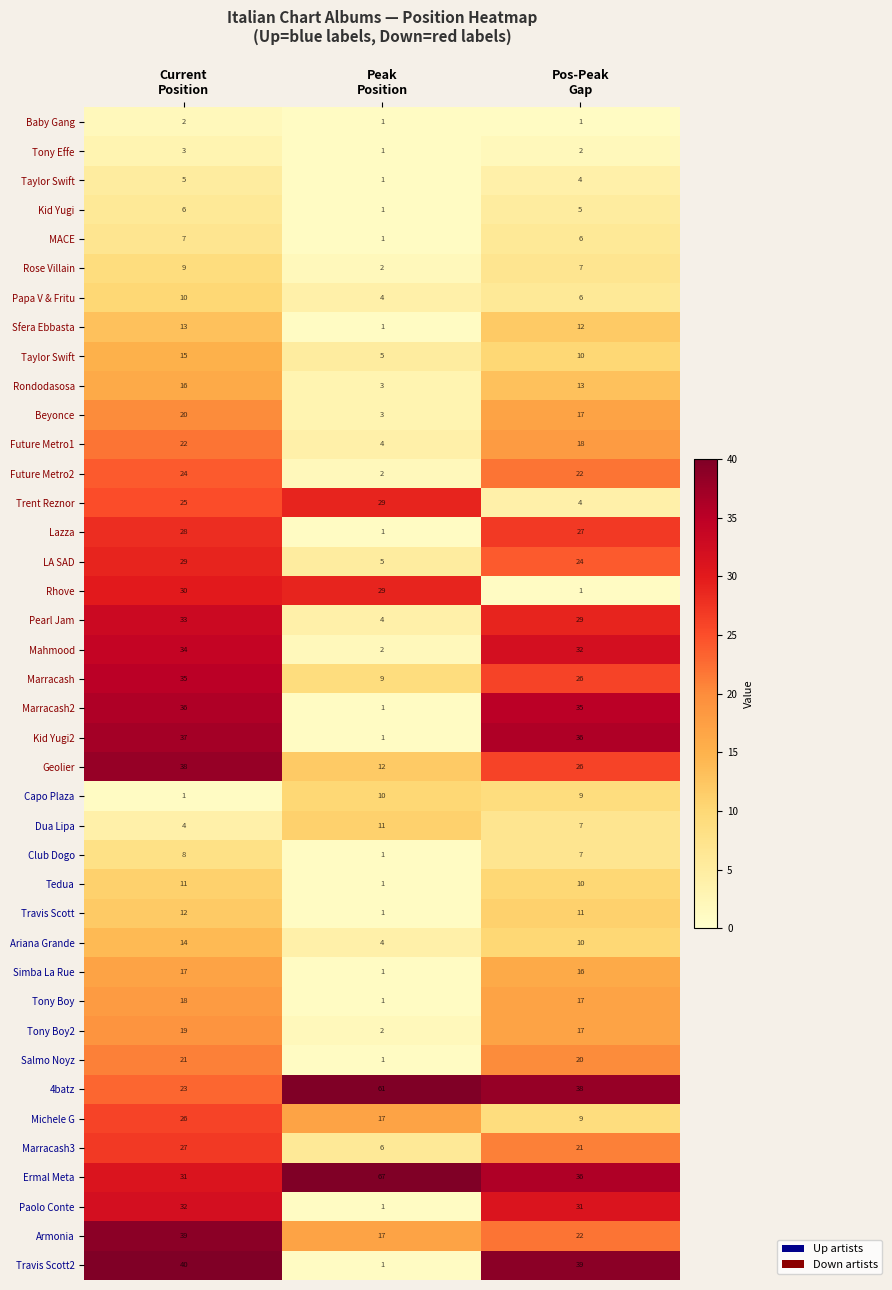

Which has a higher value, Peak
Position or Pos-Peak
Gap?

Peak
Position